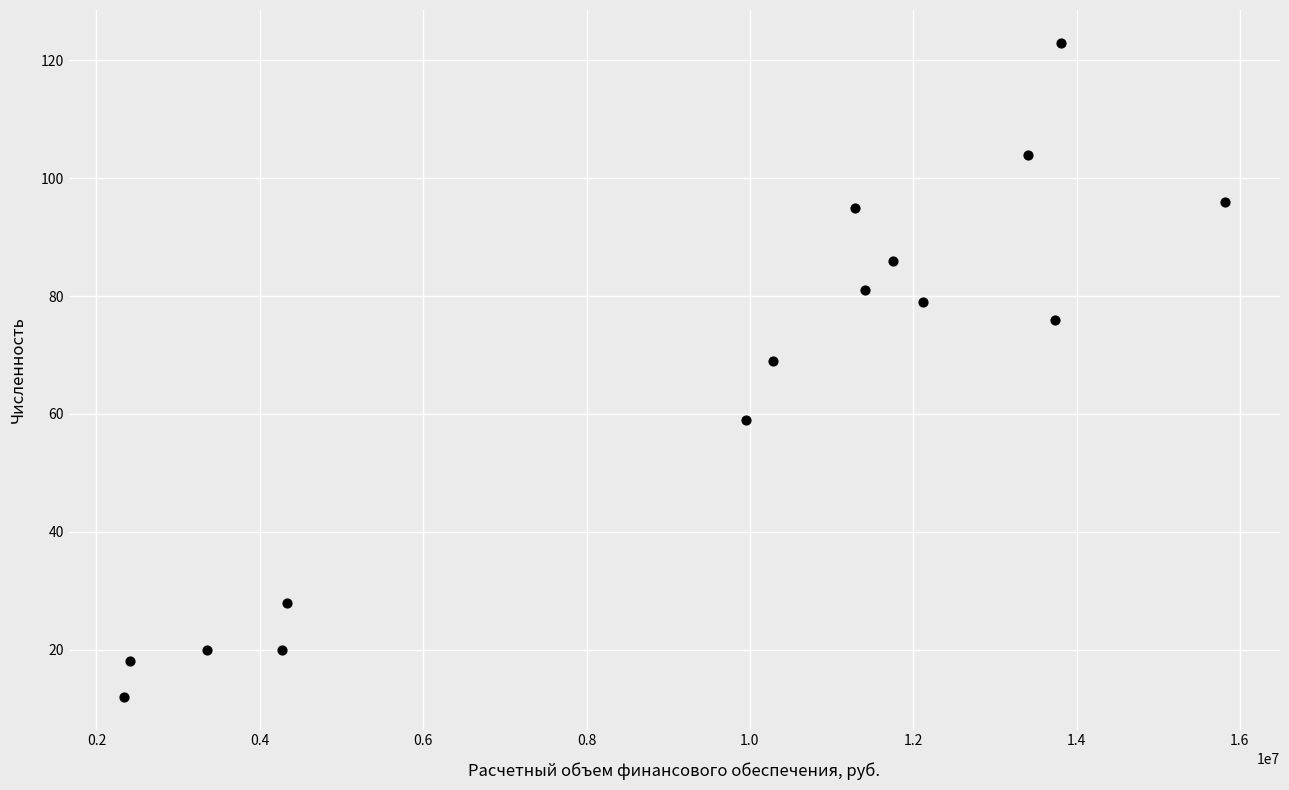

What Y value in the scatter plot is closest to 67?

69